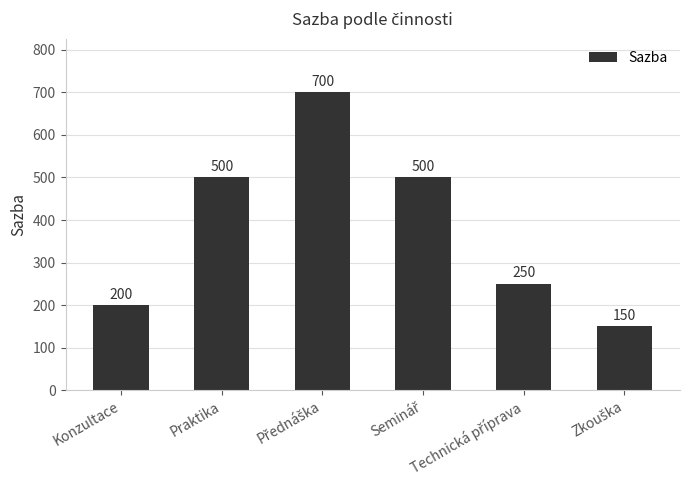

What is the value of the 1st bar from the left?

200